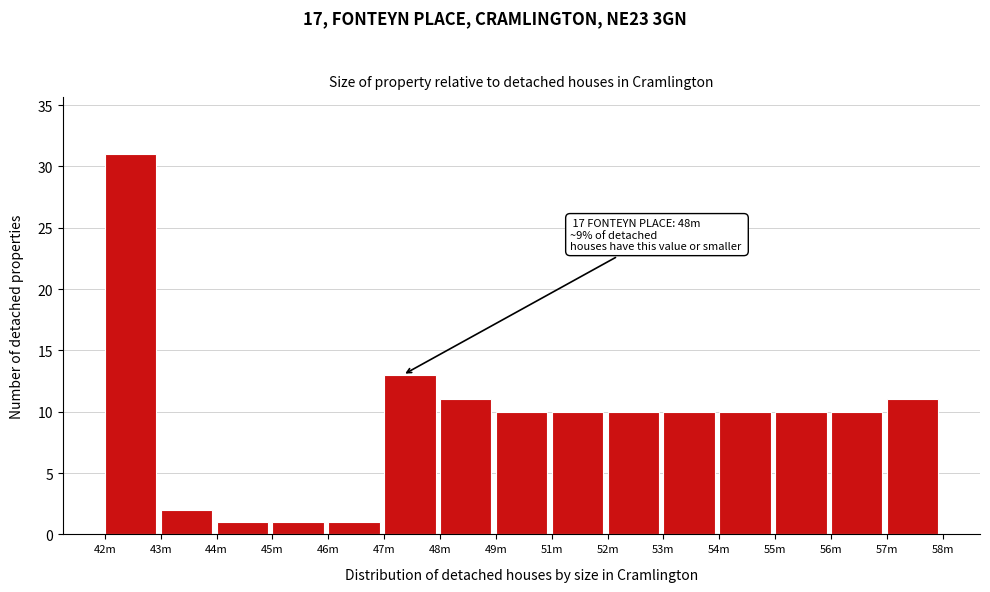

Reading left to right, what are all the values shown in this chart?

31	2	1	1	1	13	11	10	10	10	10	10	10	10	11